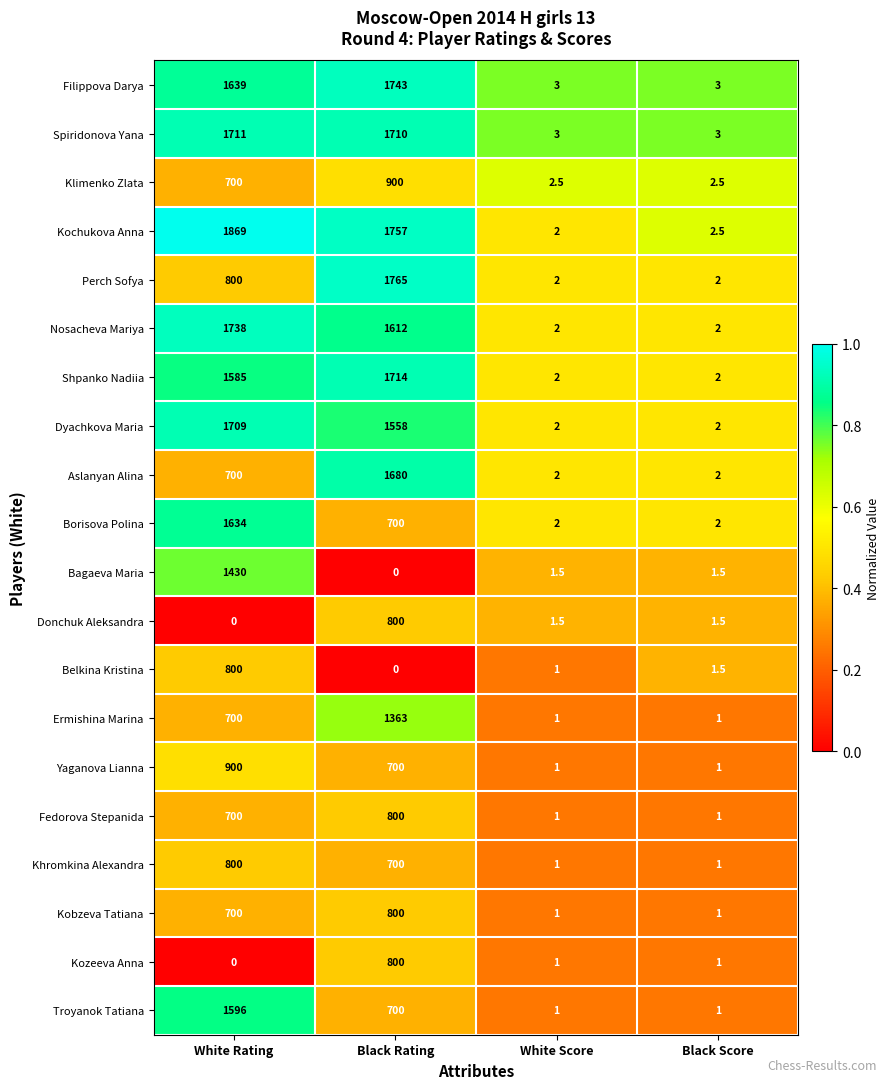

At how many categories does at least one series exceed 0?

4